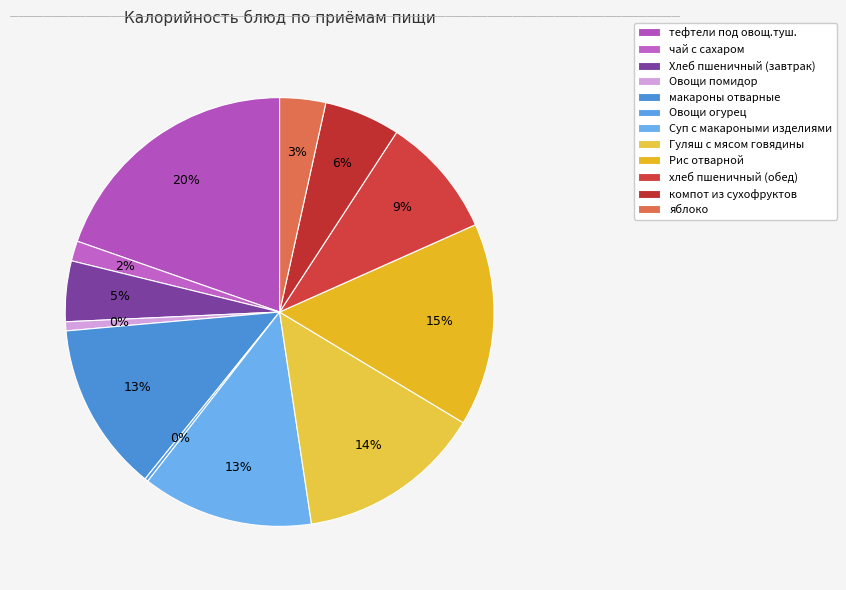

How many segments does this pie chart have?

12